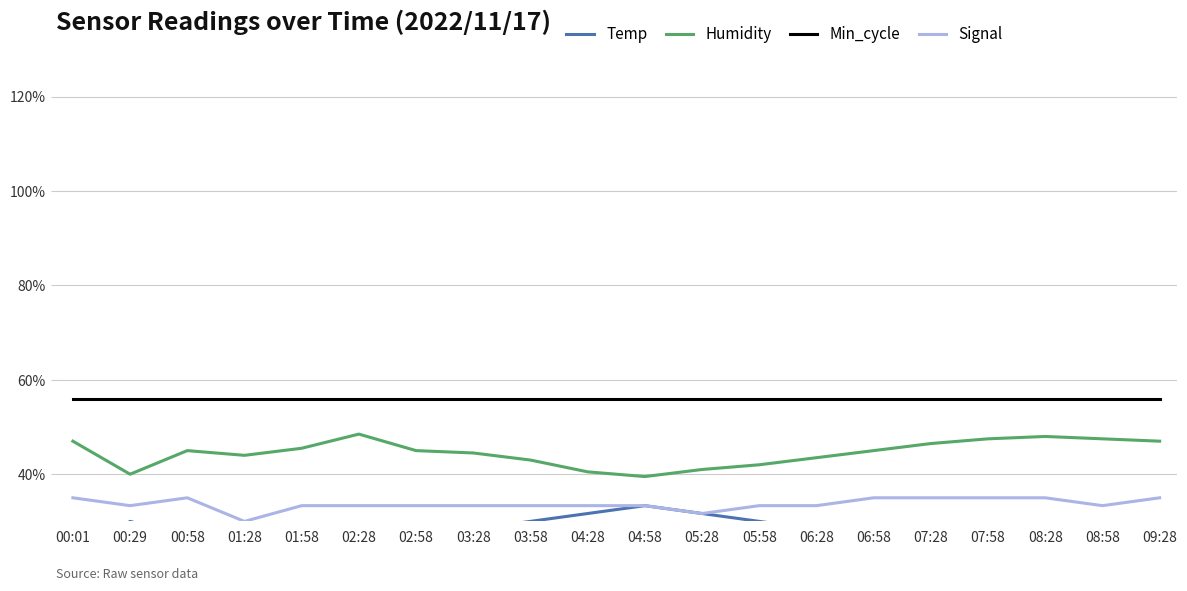

What is the highest value of the Humidity series?

48.5